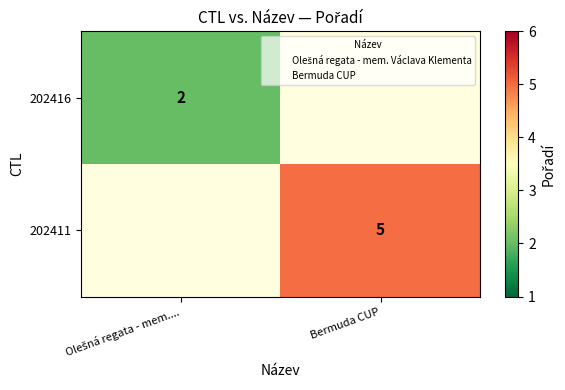

What is the smallest value displayed?

2.0